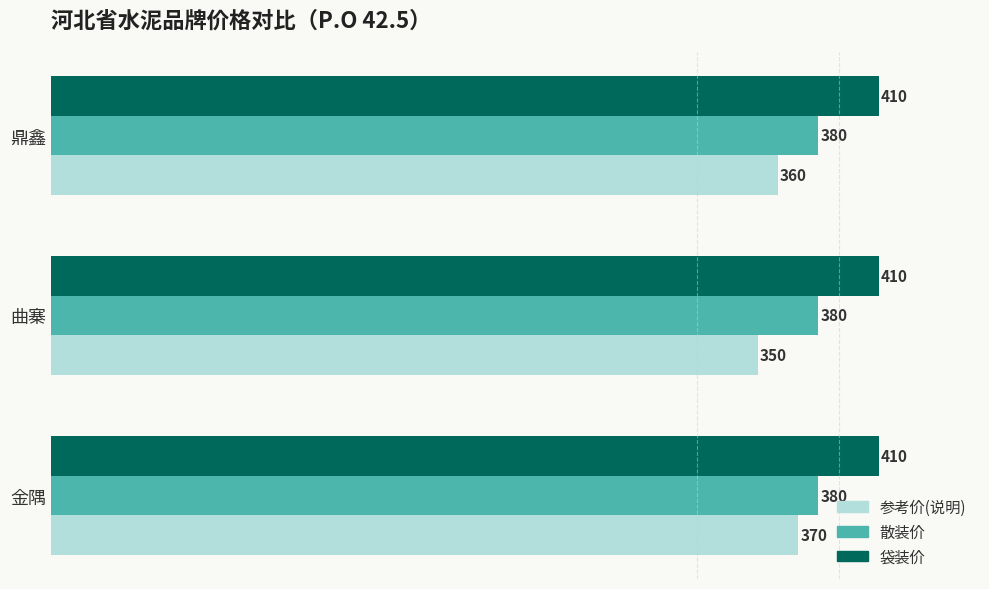

Rank the series at 金隅 from lowest to highest value.

参考价(说明), 散装价, 袋装价